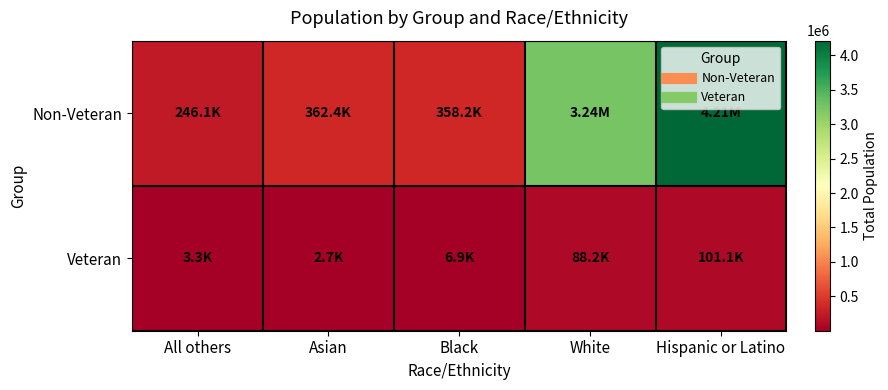

At how many categories does at least one series exceed 2189158?

2